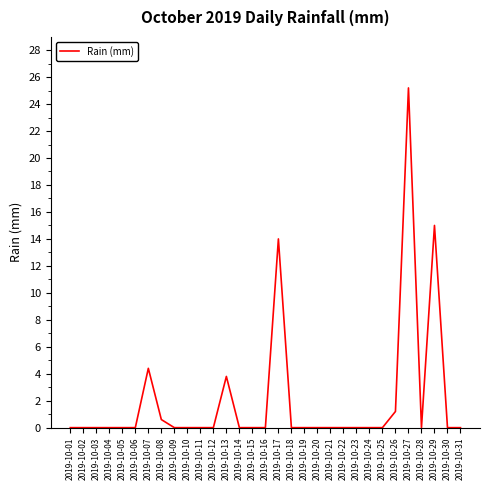

Where is the data nearest to the value 12?

2019-10-17